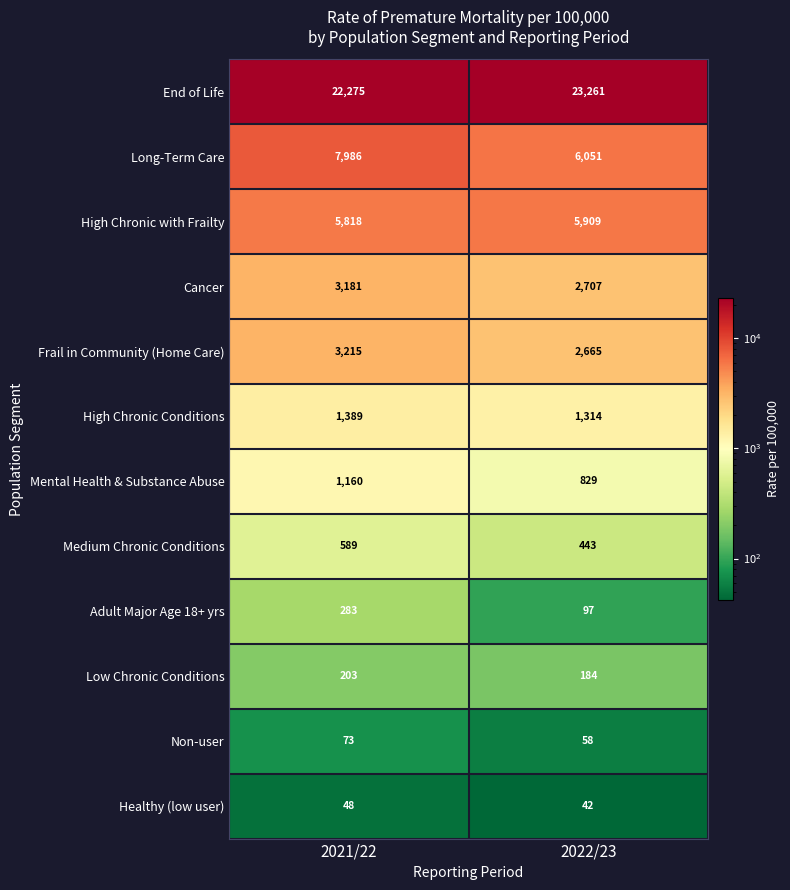

What is the total value across all series at 2021/22?

46220